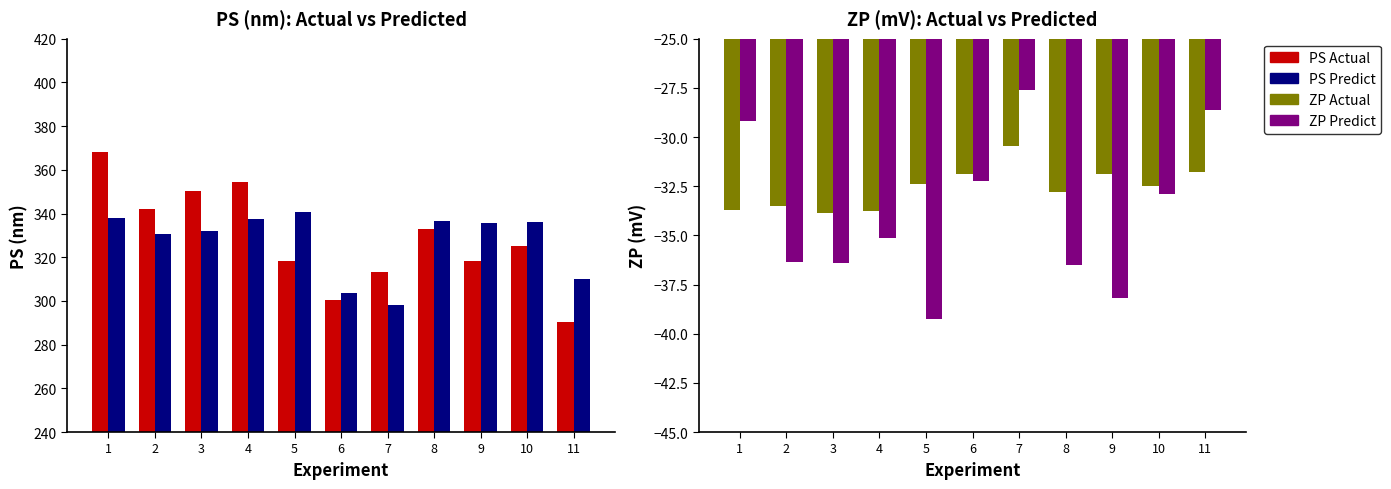

What value does the ZP Predict series have at 8?

-36.5